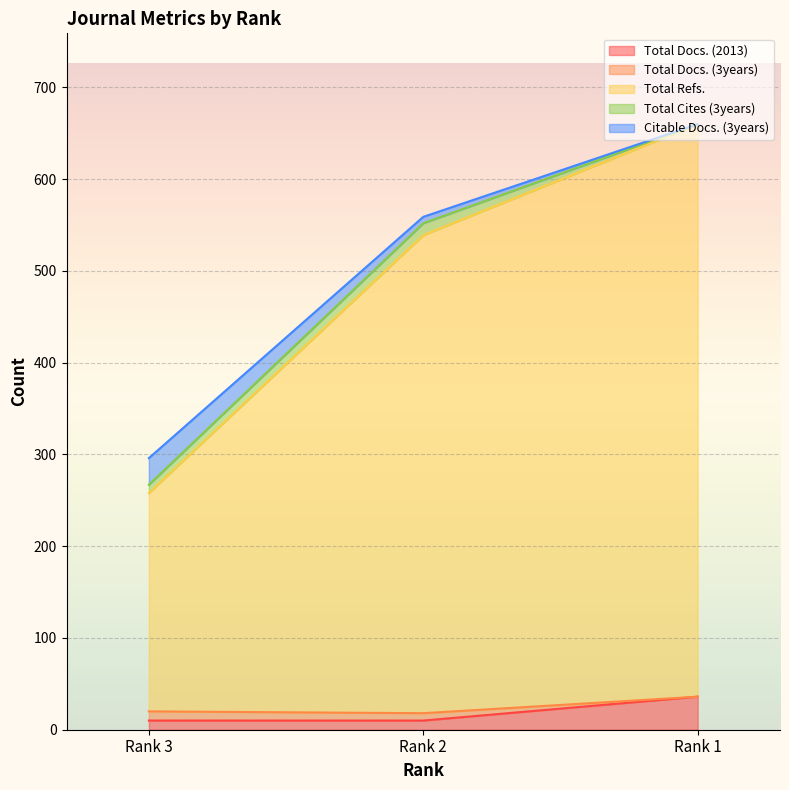

What is the highest value of the Total Docs. (2013) series?

36